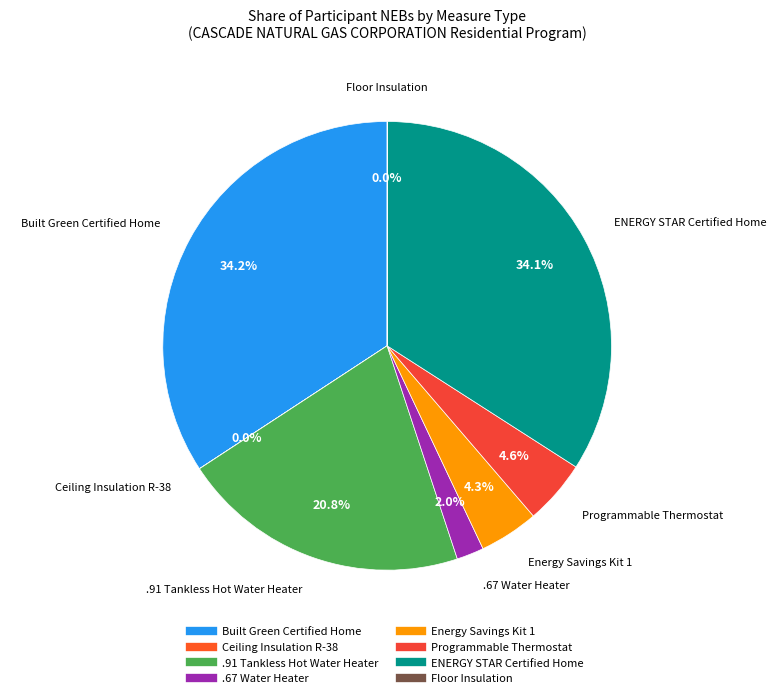

Is it true that Built Green Certified Home is 34% of the pie?

True